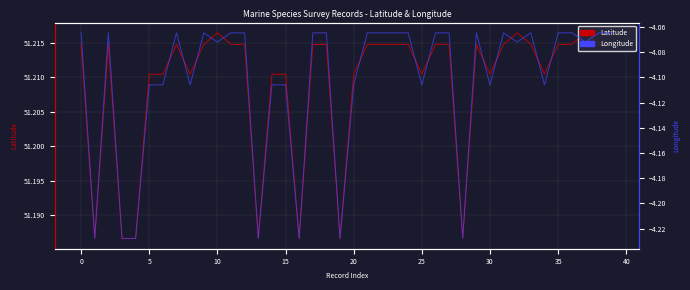

At how many categories does at least one series exceed 0?

40